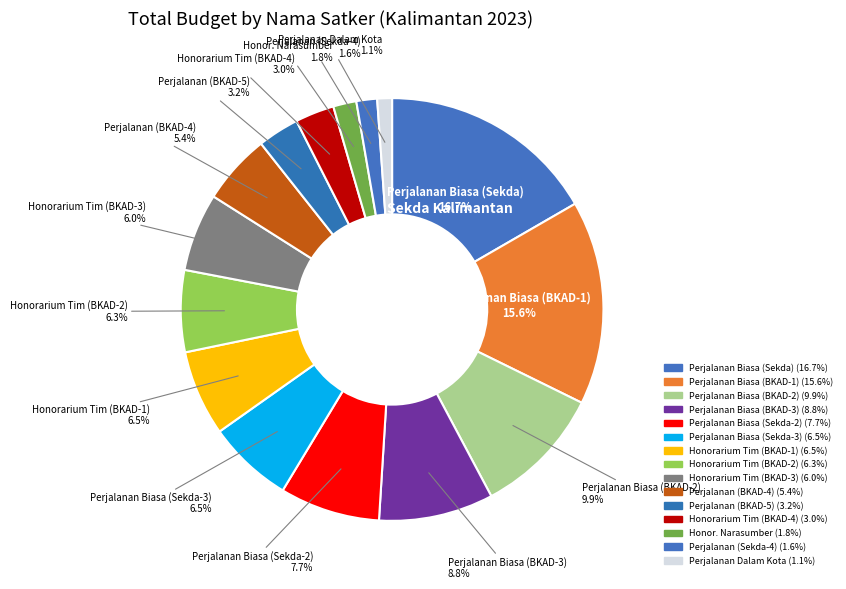

How many slices are in this pie chart?

15